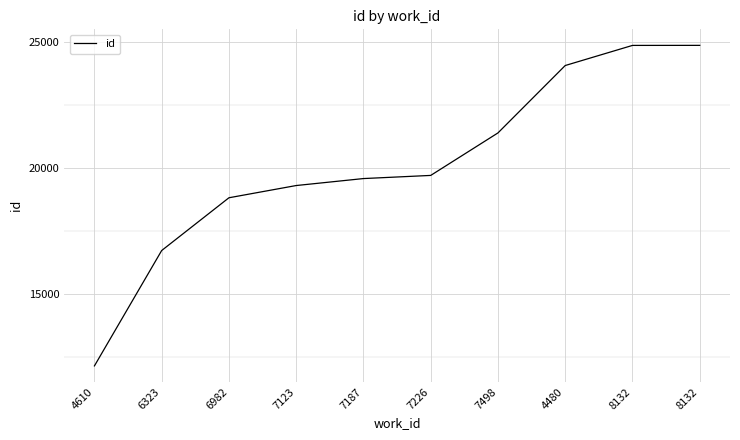

Which label corresponds to the smallest value in the chart?

4610